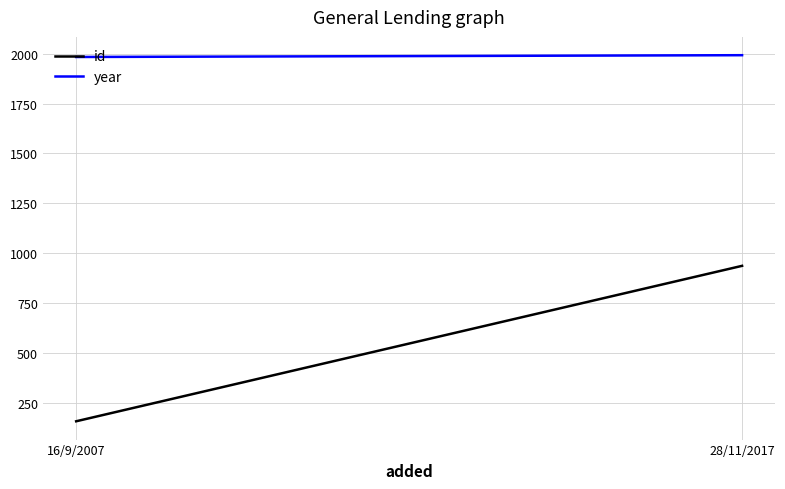

Rank the series by their maximum value, from highest to lowest.

year, id